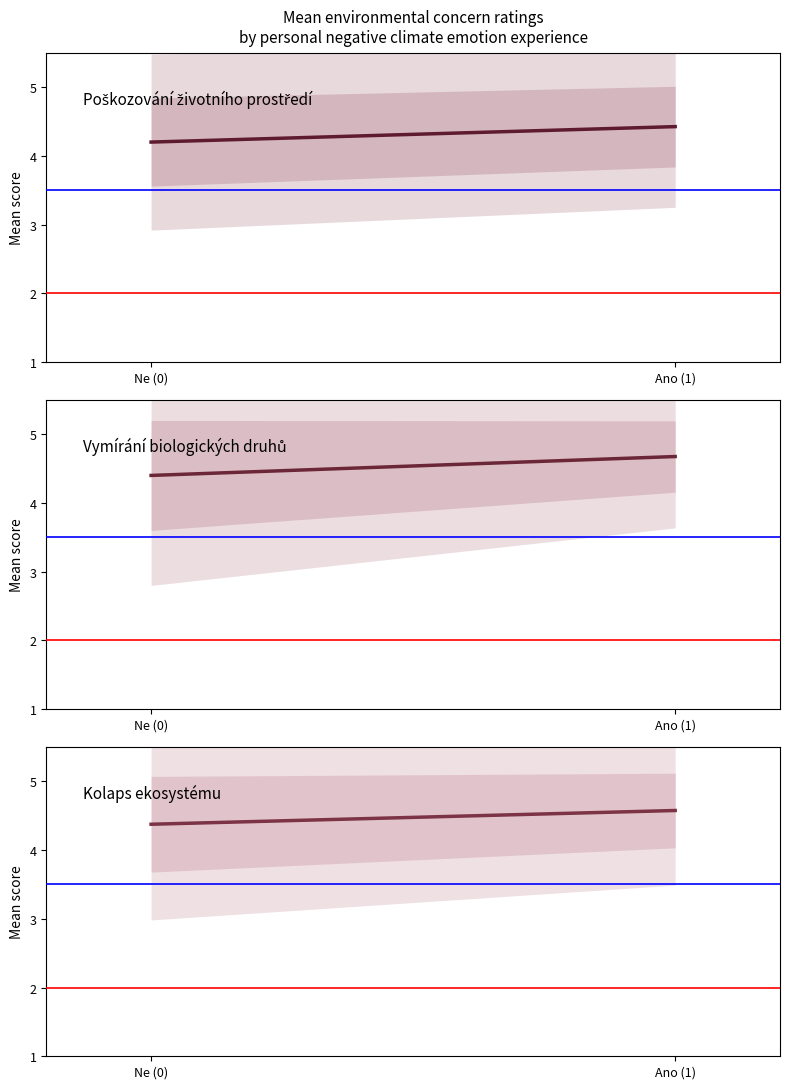

Reading left to right, list all the values displayed in this chart.

Poškozování životního prostředí: Ne (0)=4.2	Ano (1)=4.4
Vymírání biologických druhů: Ne (0)=4.4	Ano (1)=4.7
Kolaps ekosystému: Ne (0)=4.4	Ano (1)=4.6